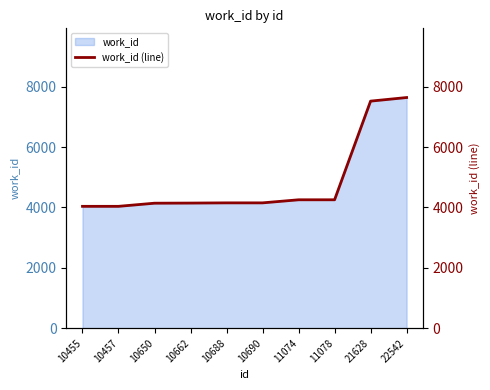

The chart shows a value of 4038 at 10457. True or false?

True